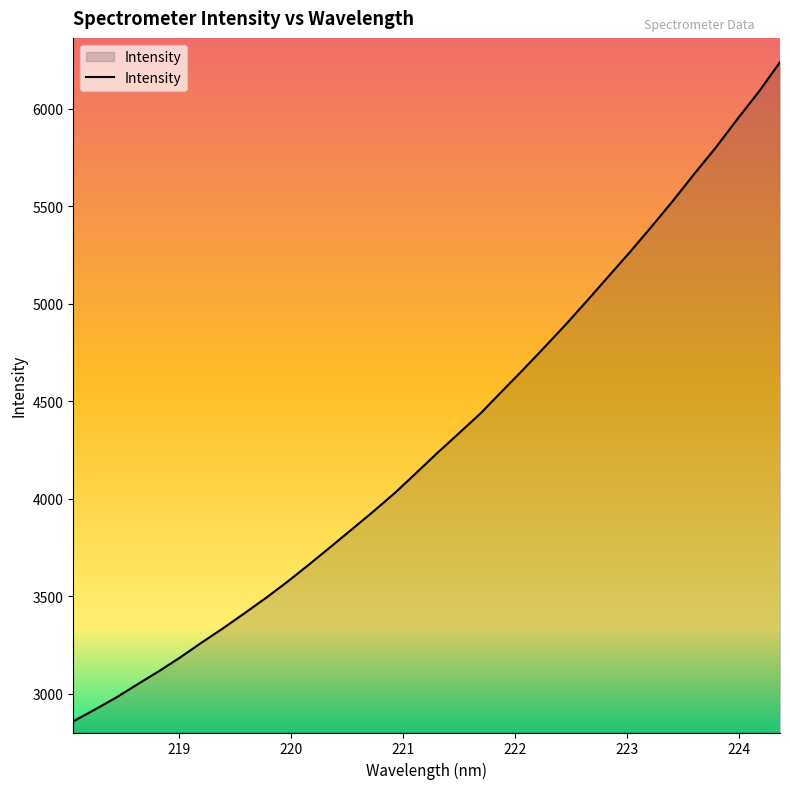

What is the difference between the maximum and minimum values?

3379.3